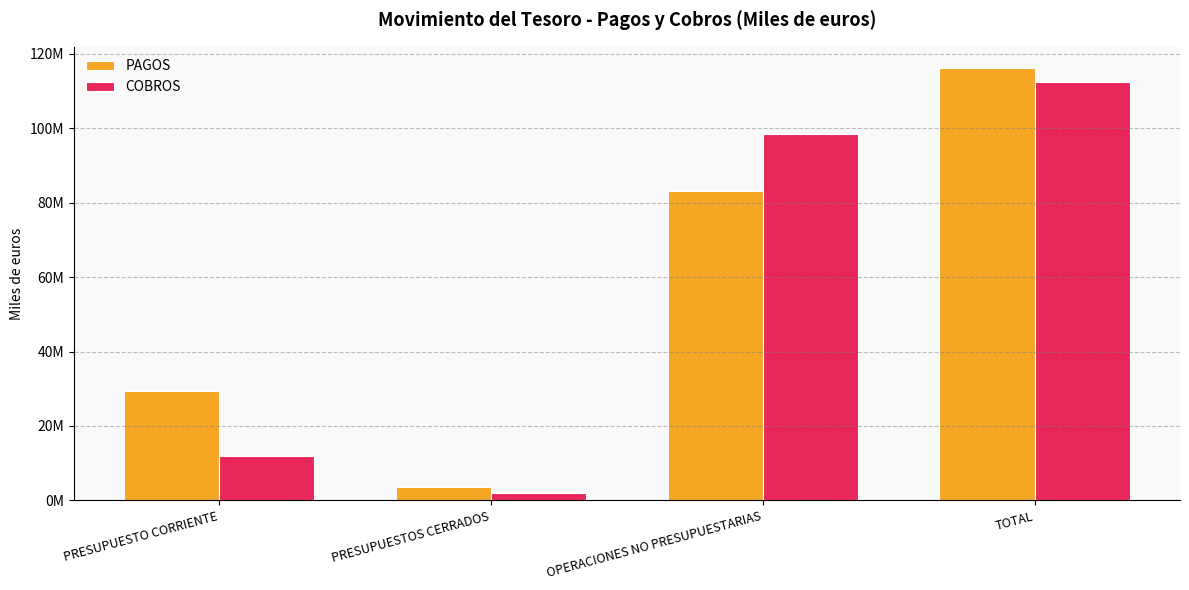

Count the PAGOS values in the range 29335616 to 116096688.

3